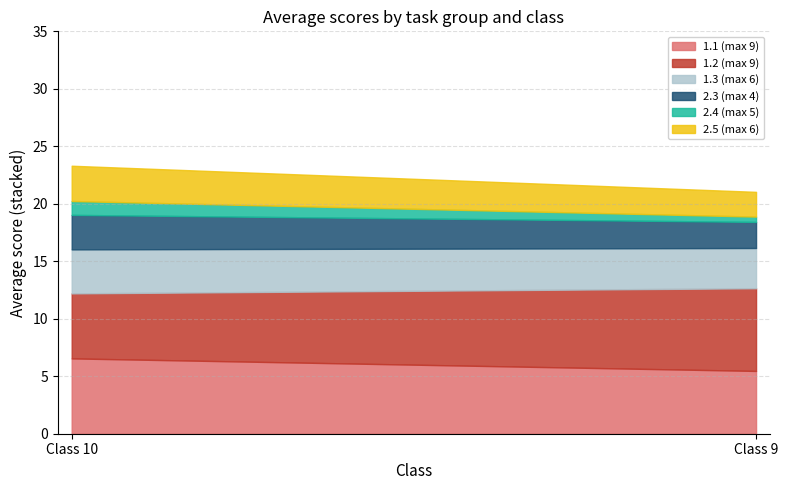

What is the highest value of the 1.1 (max 9) series?

6.6